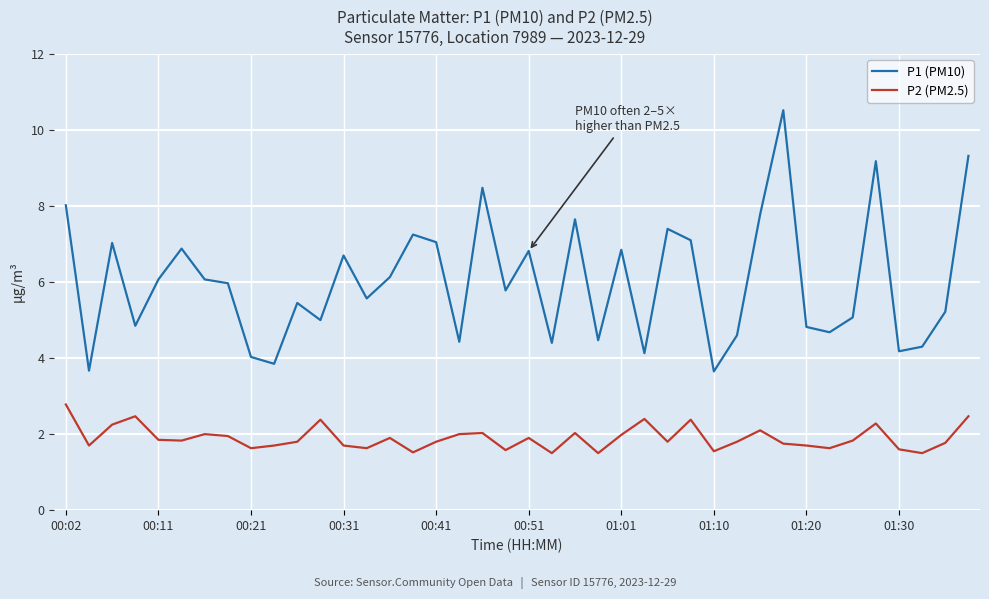

List the series in order of their peak value, highest first.

P1 (PM10), P2 (PM2.5)